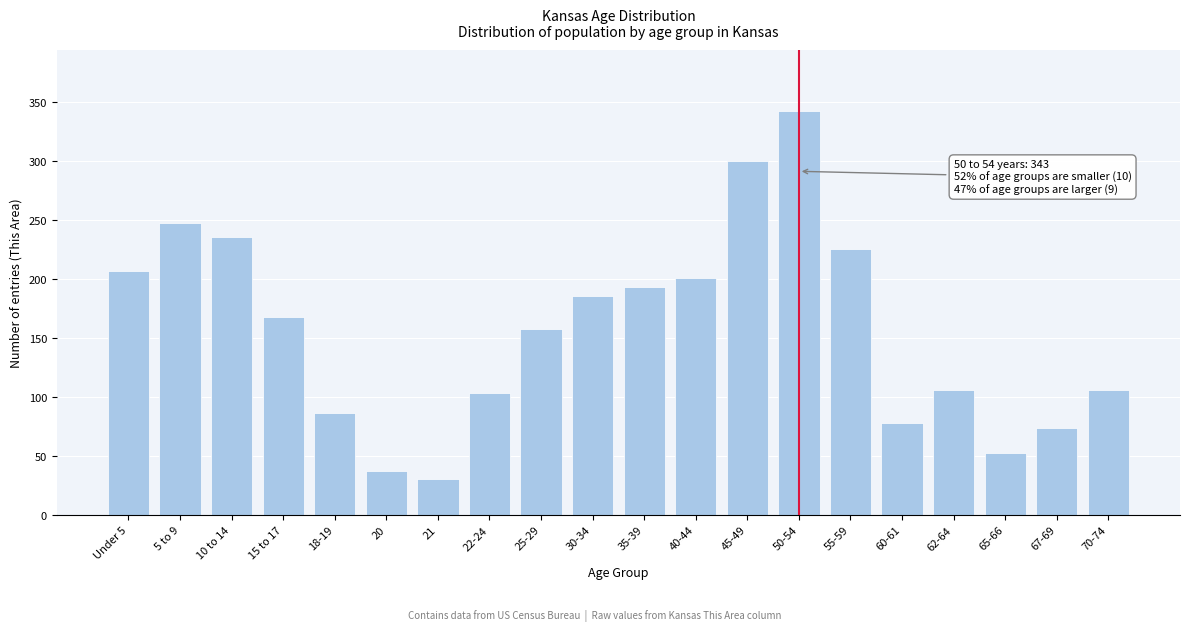

Reading right to left, what are all the values shown in this chart?

106	74	52	106	78	226	343	300	201	193	186	158	103	30	37	86	168	236	248	207